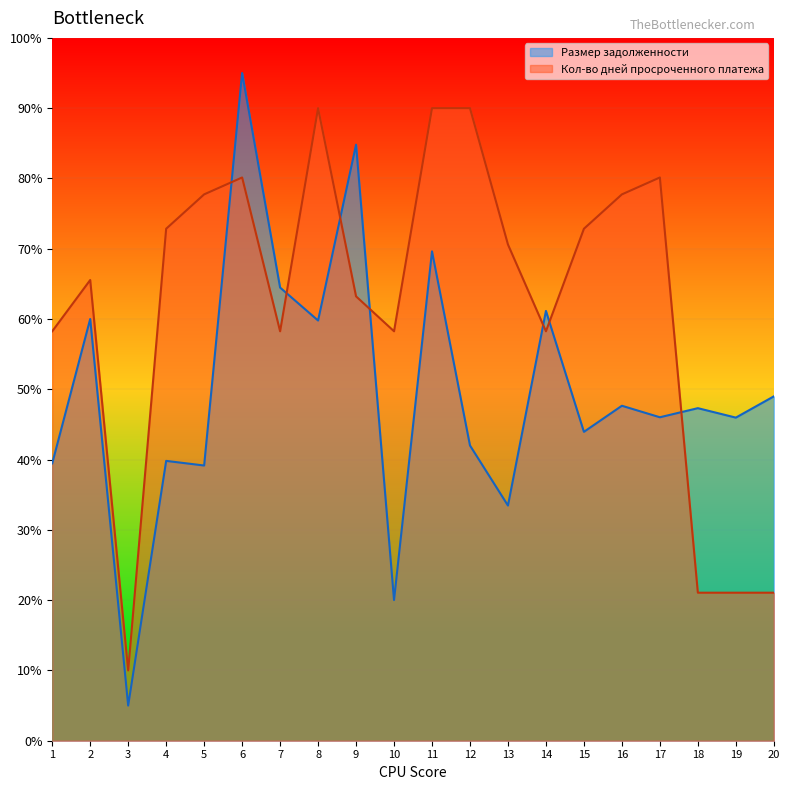

True or false: Размер задолженности and Кол-во дней просроченного платежа intersect in this chart.

True